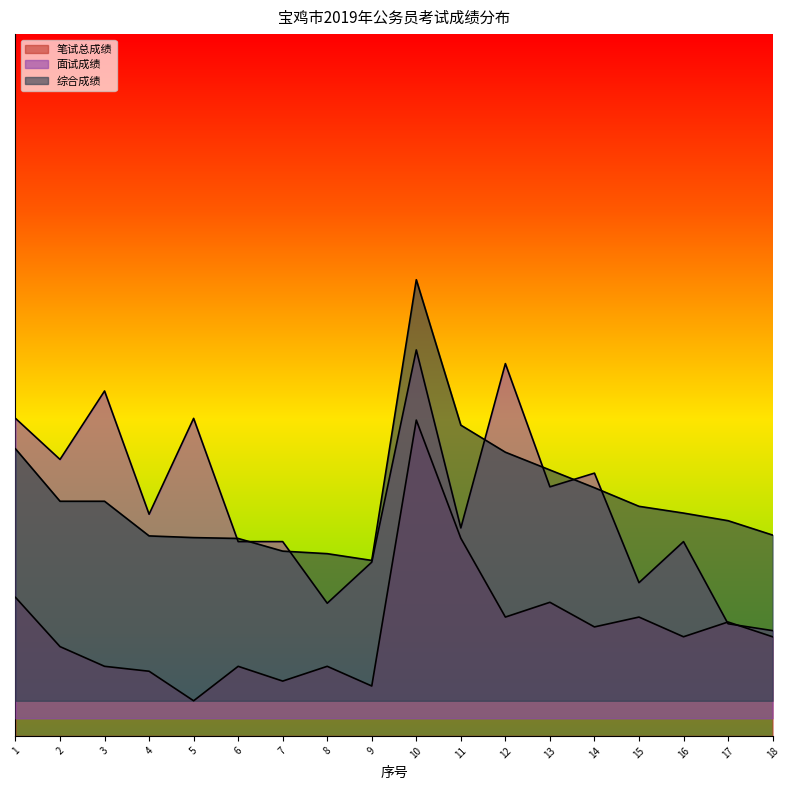

What is the difference between the highest and lowest values at 12?

72.2